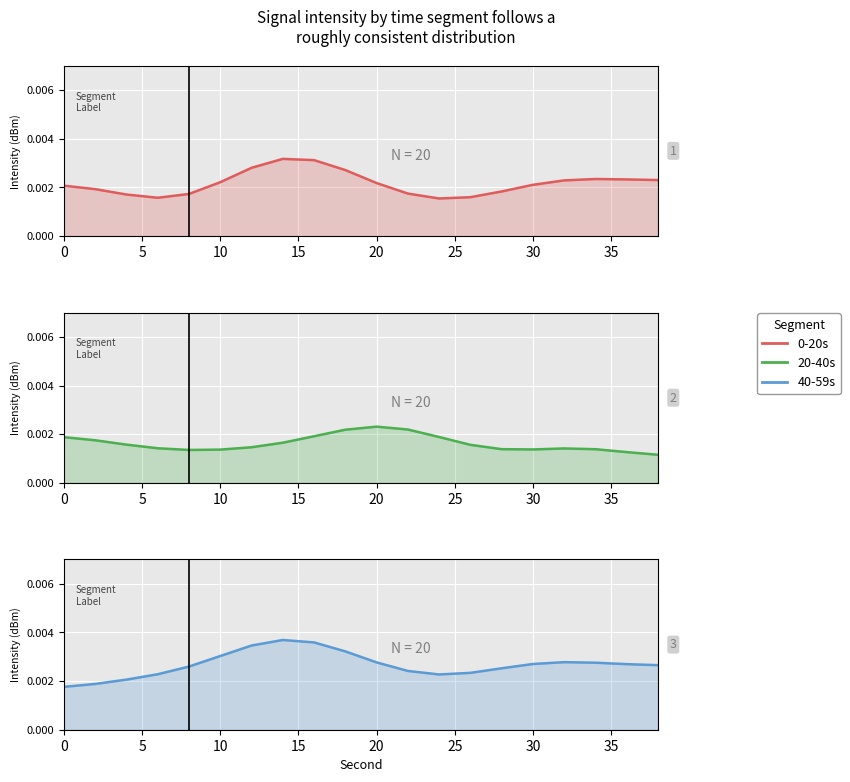

Reading left to right, extract all data points from this chart.

0-20s: 0.0	0.0	0.0	0.0	0.0	0.0	0.0	0.0	0.0	0.0	0.0	0.0	0.0	0.0	0.0	0.0	0.0	0.0	0.0	0.0
20-40s: 0.0	0.0	0.0	0.0	0.0	0.0	0.0	0.0	0.0	0.0	0.0	0.0	0.0	0.0	0.0	0.0	0.0	0.0	0.0	0.0
40-59s: 0.0	0.0	0.0	0.0	0.0	0.0	0.0	0.0	0.0	0.0	0.0	0.0	0.0	0.0	0.0	0.0	0.0	0.0	0.0	0.0